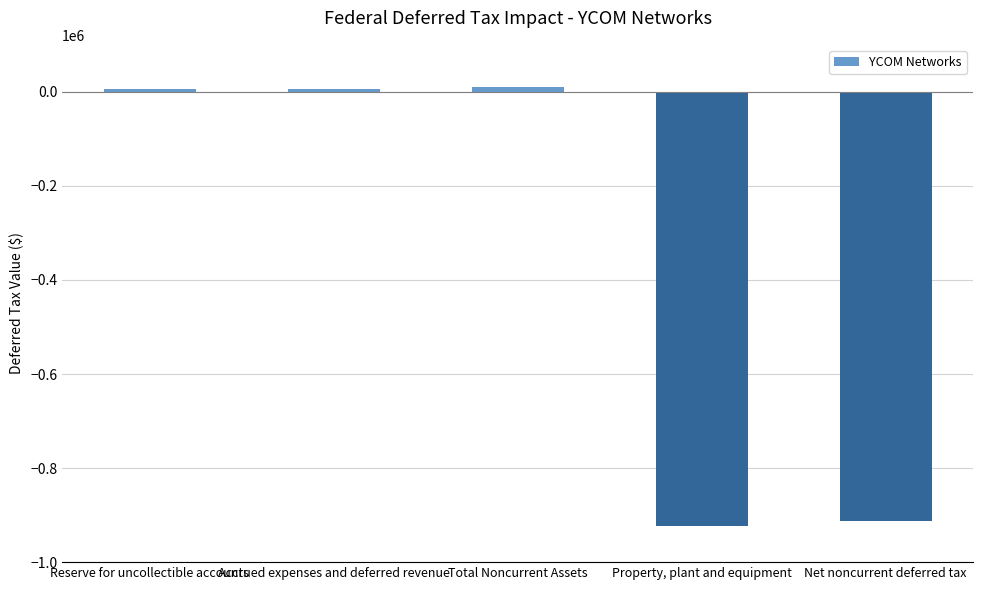

Rank the categories by value from lowest to highest.

Property, plant and equipment, Net noncurrent deferred tax, Accrued expenses and deferred revenue, Reserve for uncollectible accounts, Total Noncurrent Assets